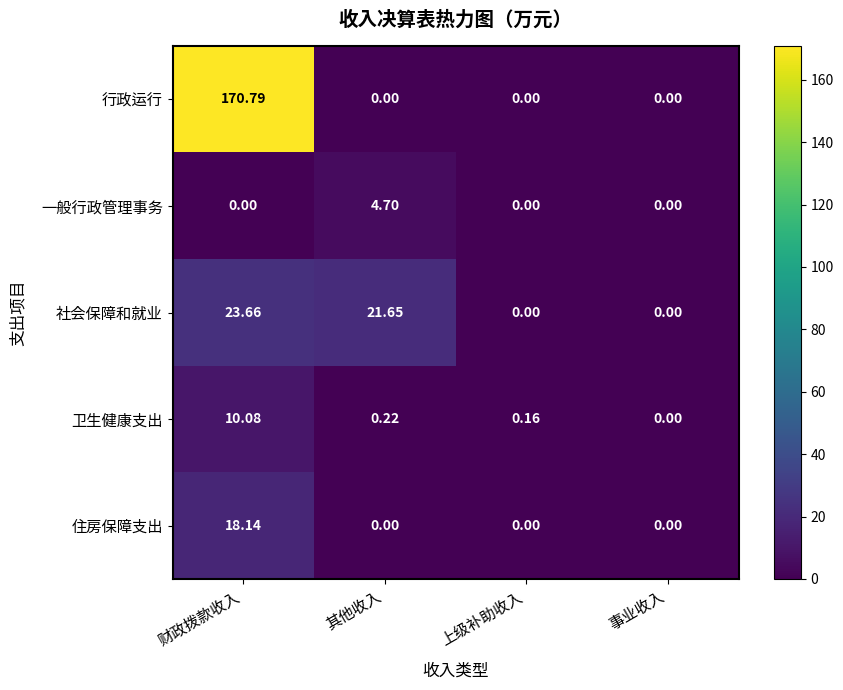

At which label does 社会保障和就业 first exceed 21?

财政拨款收入